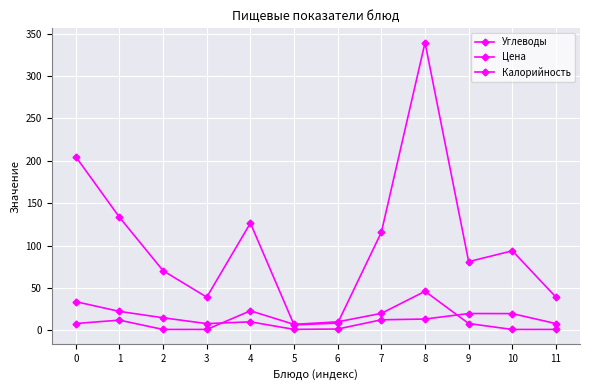

How many distinct data groups are displayed?

3